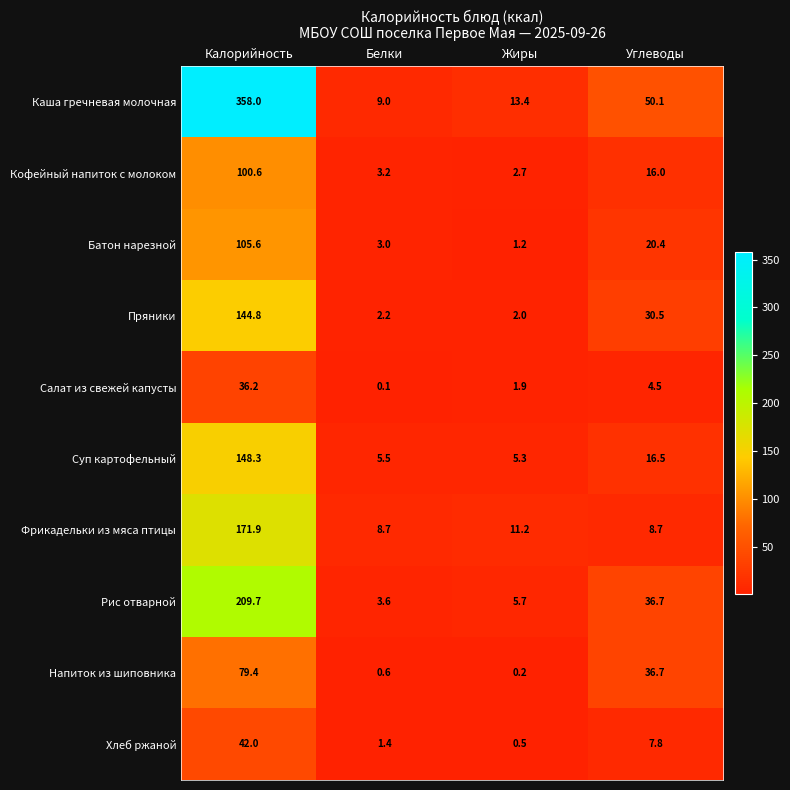

Which series has the largest total across all categories?

Каша гречневая молочная